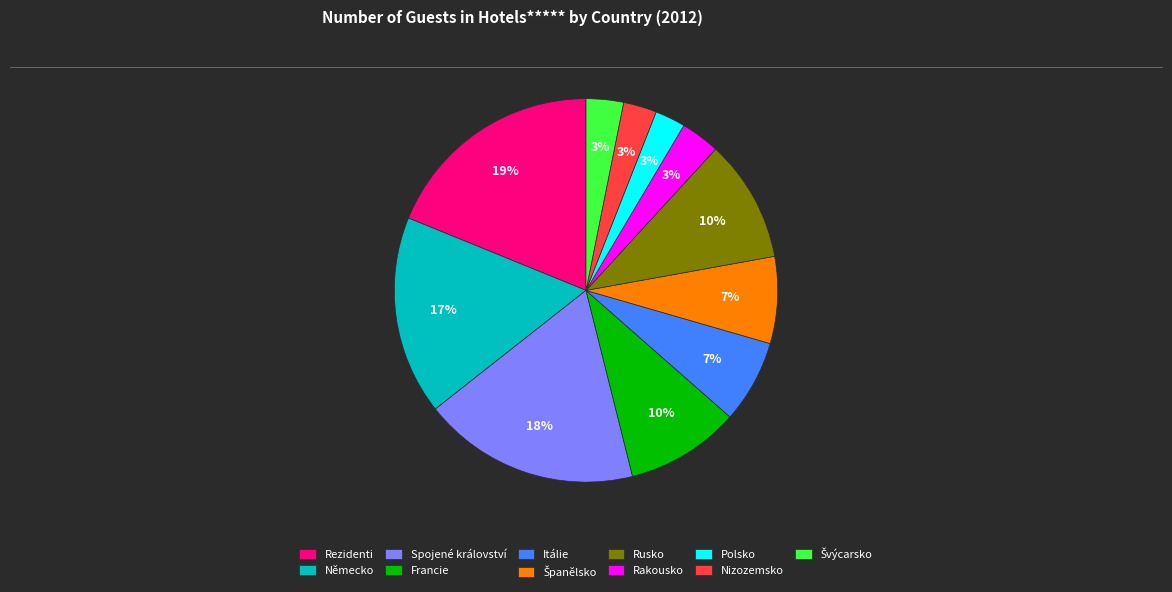

Does any single category account for the majority?

No